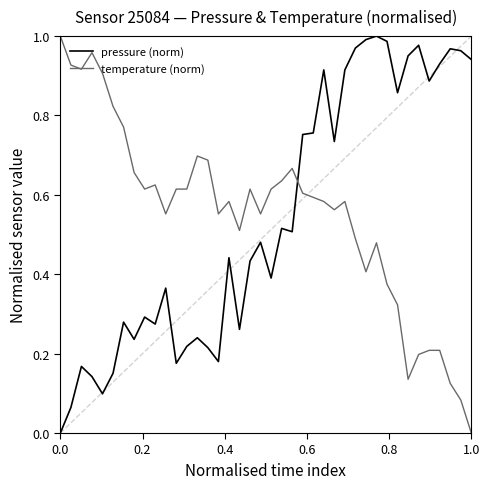

True or false: temperature (norm) and pressure (norm) intersect in this chart.

True